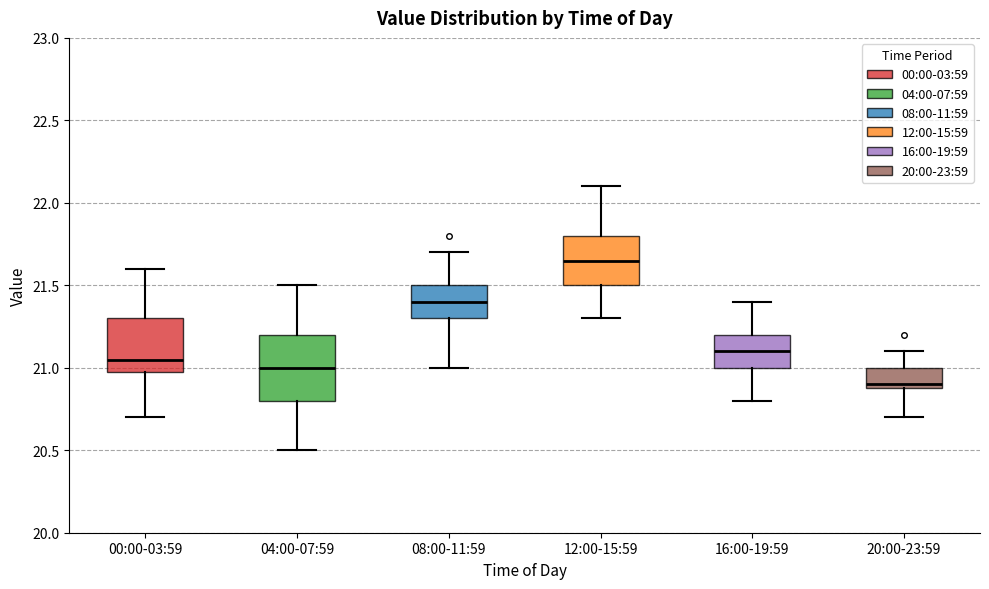

Comparing the boxes themselves (not the whiskers), which one is the tallest?

04:00-07:59